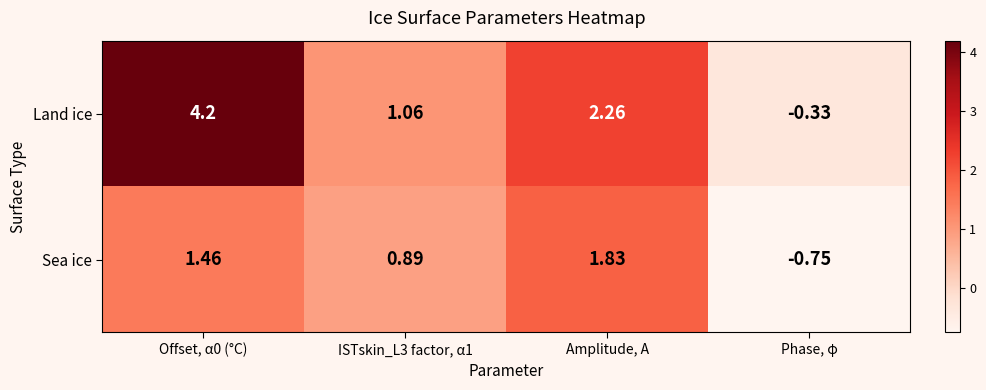

Rank the series by their maximum value, from lowest to highest.

Sea ice, Land ice